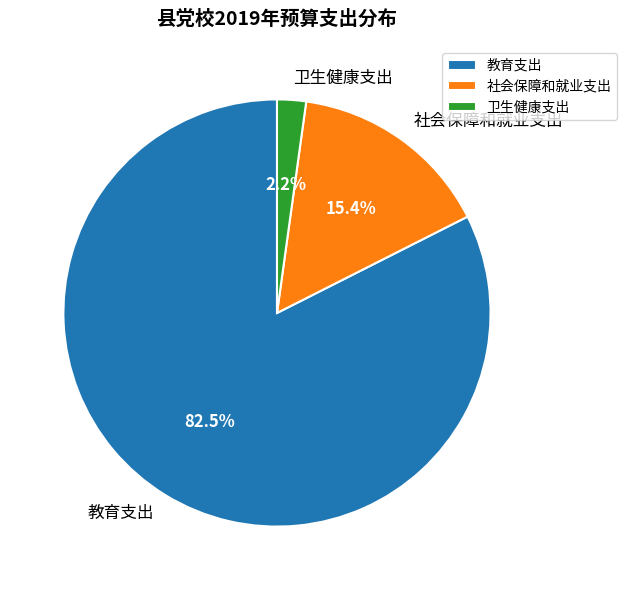

Which slice is the largest?

教育支出